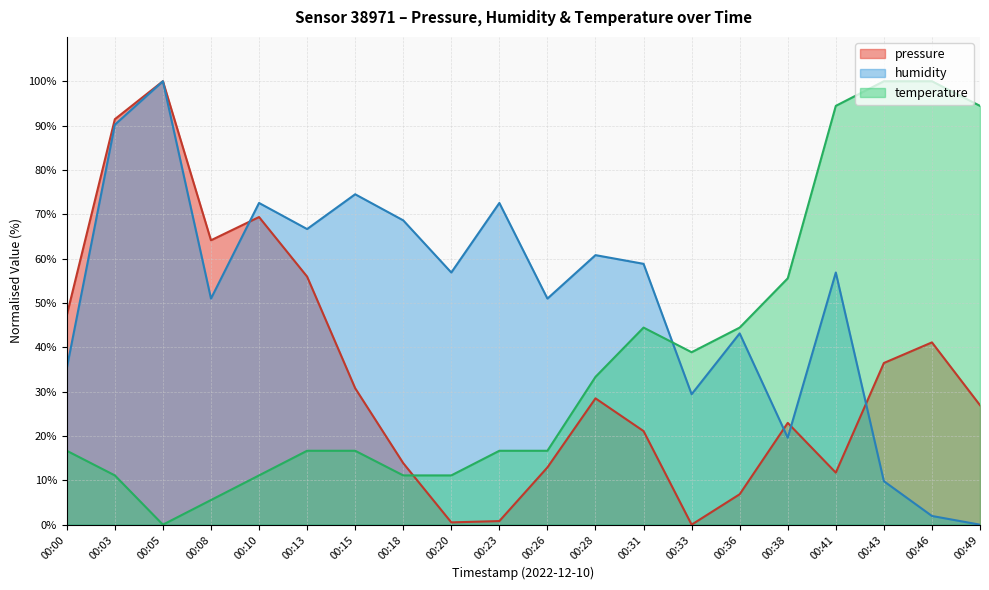

What is the maximum value shown in the chart?

100.0